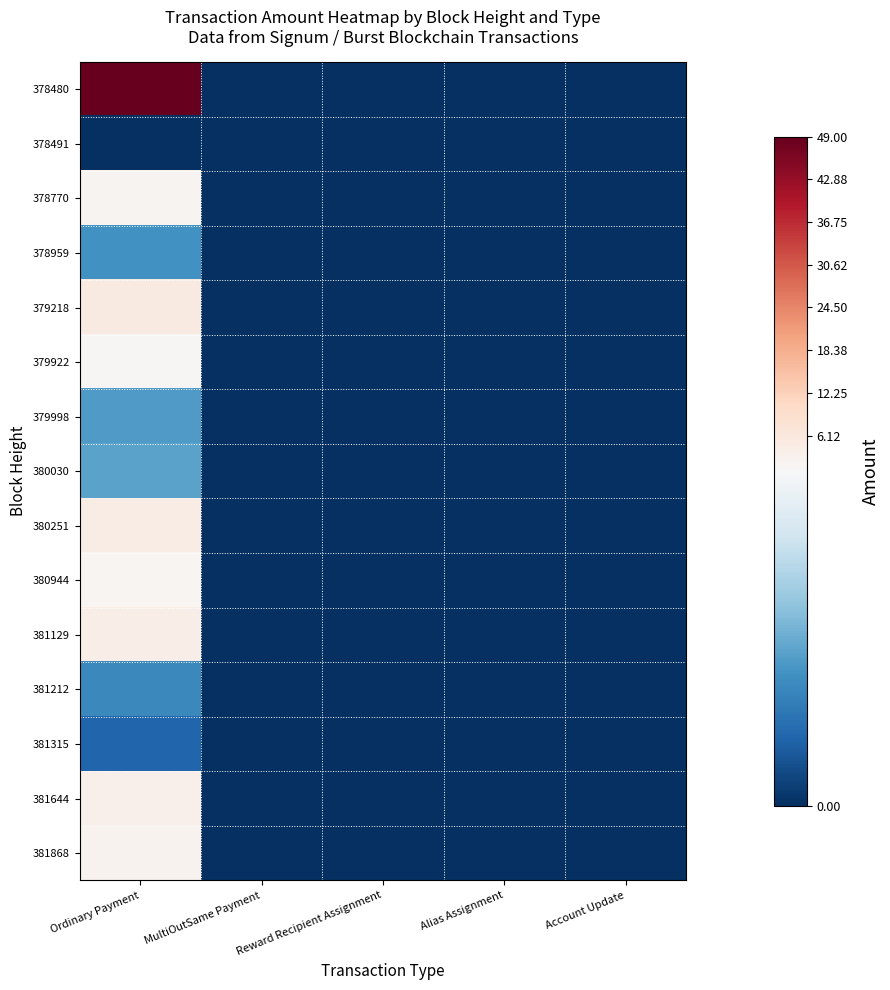

Between Account Update and Ordinary Payment, which is larger?

Ordinary Payment